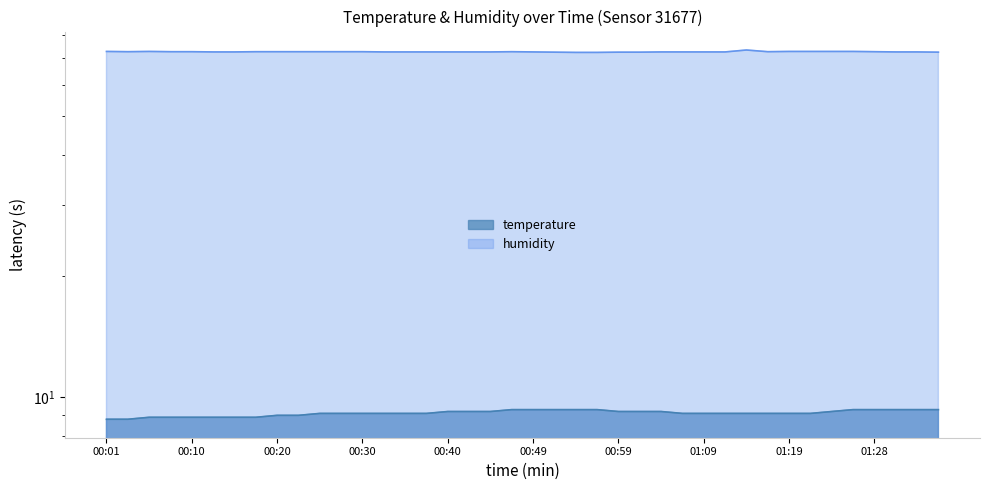

Which series changed the most between 00:13 and 01:21?

temperature